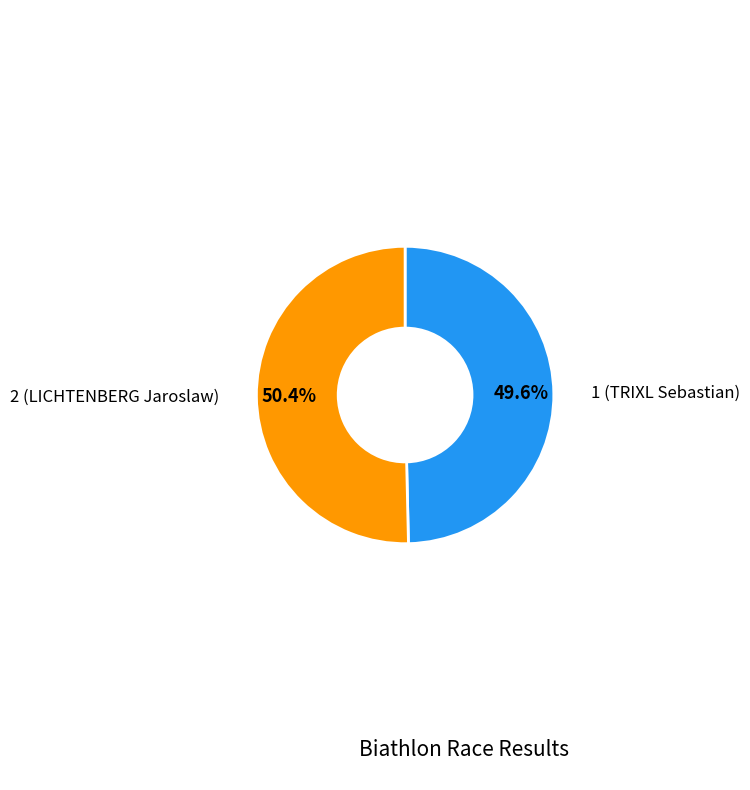

Is there any slice that represents more than half of the pie?

Yes